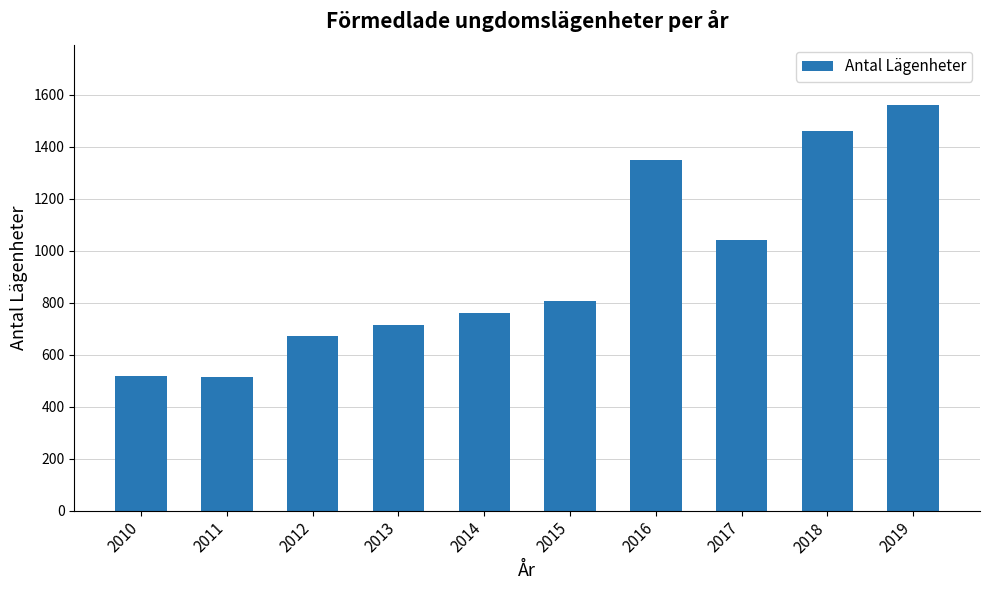

Which label corresponds to the largest value in the chart?

2019